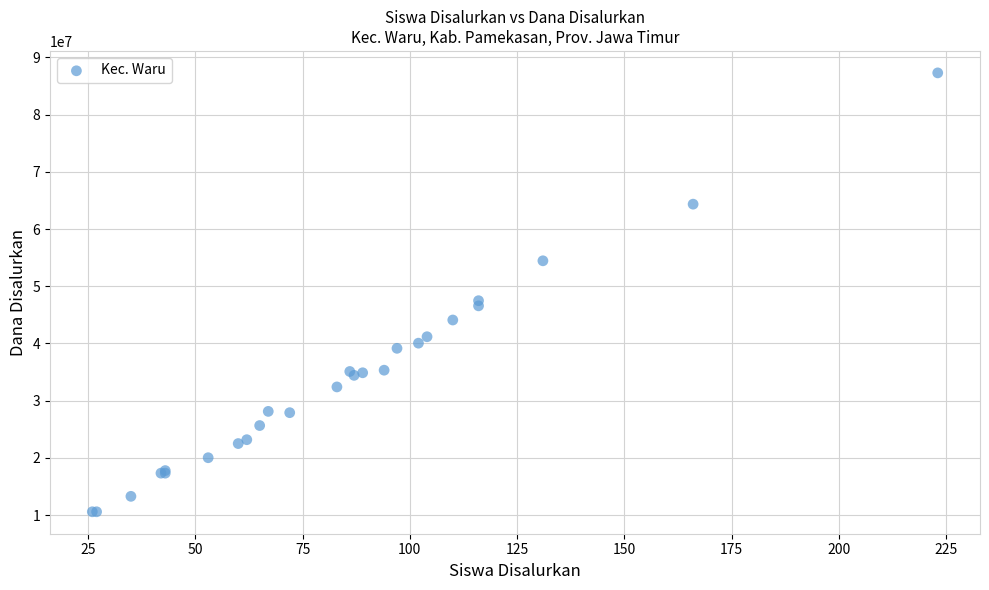

What Y value in the scatter plot is closest to 48937500?

47475000